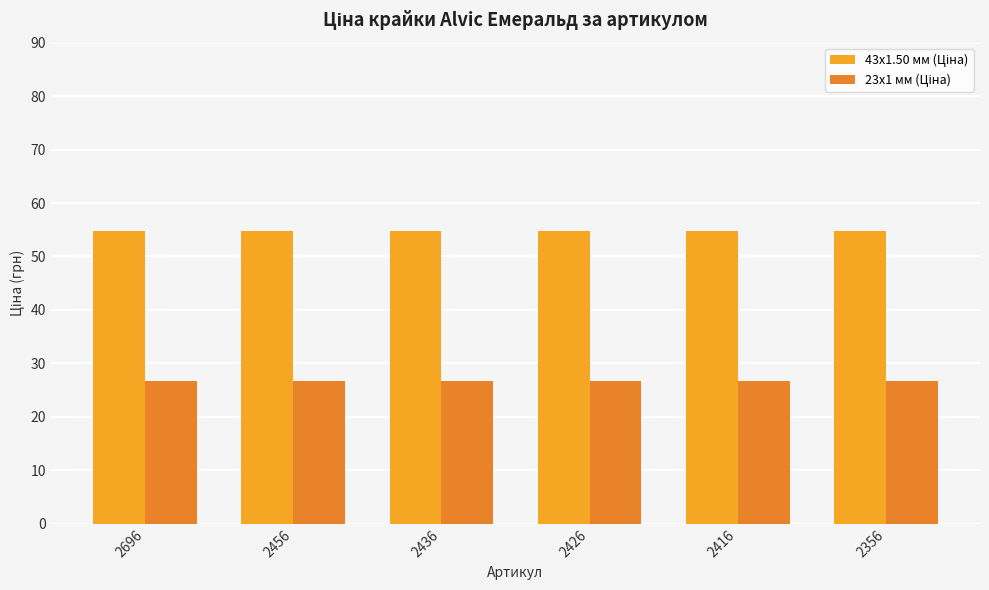

What value does the 23x1 мм (Ціна) series have at 2696?

26.7